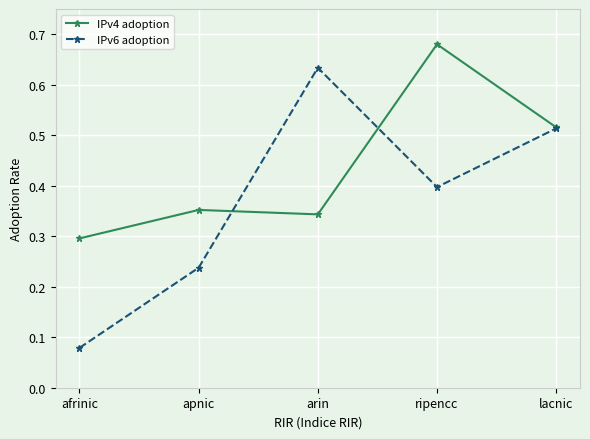

Is this an area chart (filled region under the line)?

No